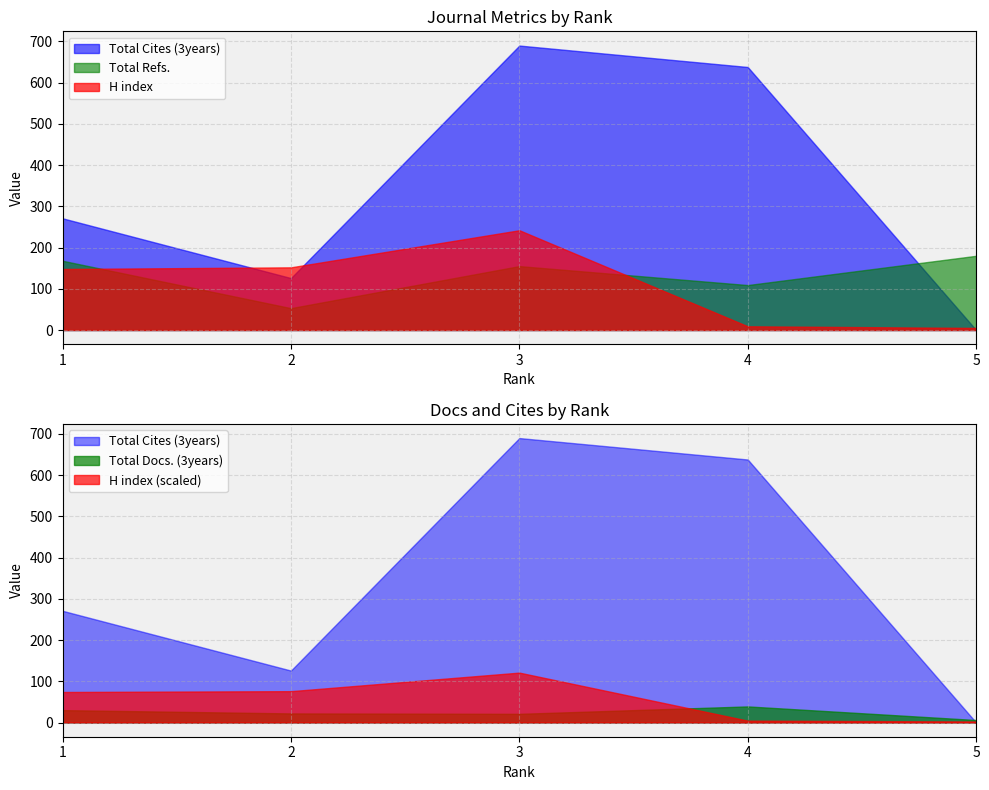

At how many categories does at least one series exceed 261?

3